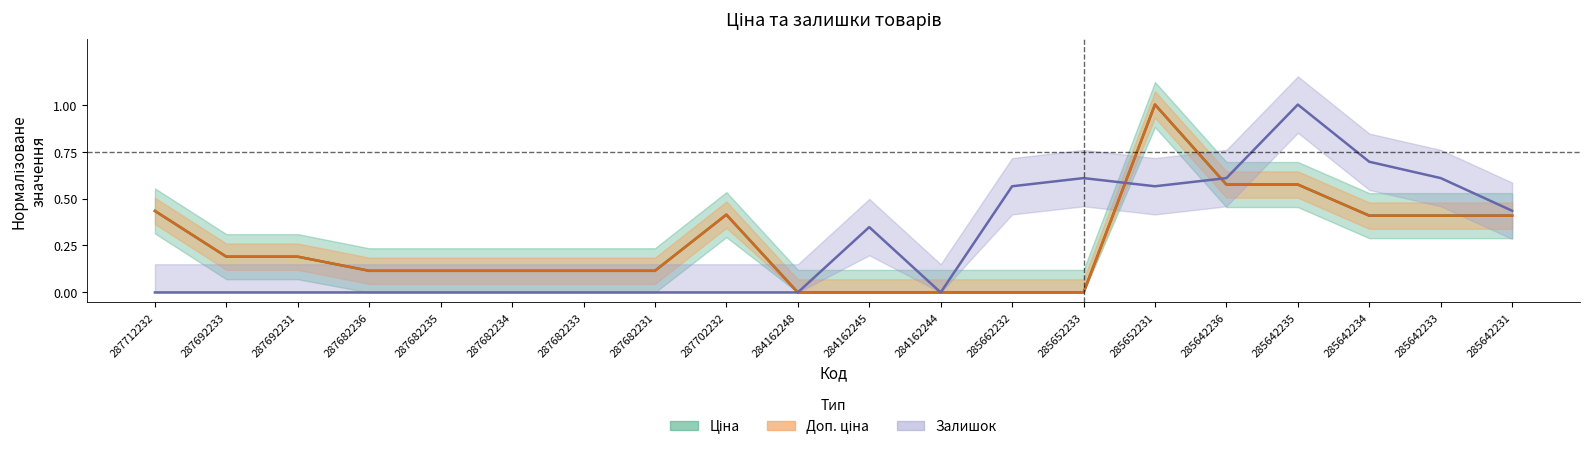

How many lines are shown in the chart?

3